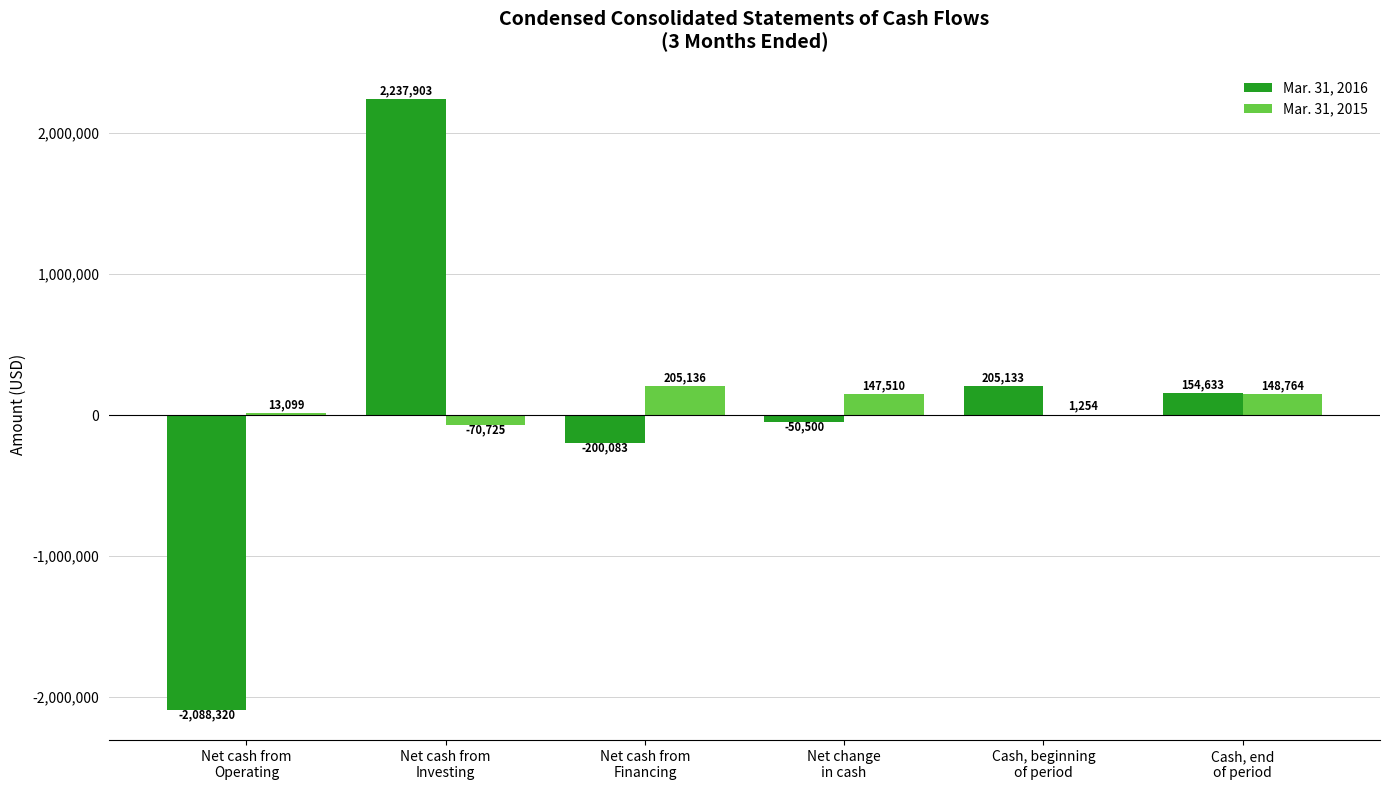

How many values in Mar. 31, 2015 are above zero?

5